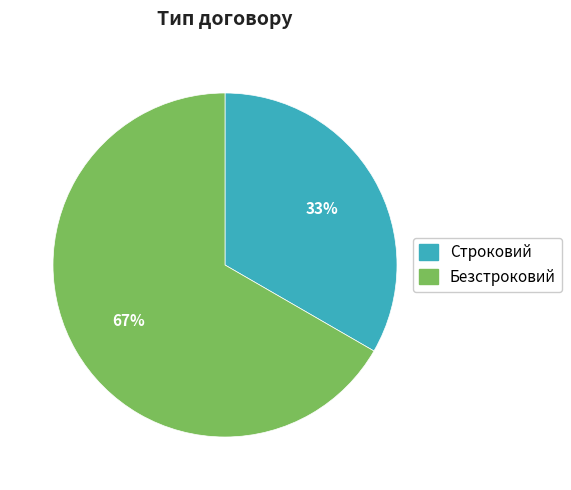

Rank the categories by value from lowest to highest.

Строковий, Безстроковий